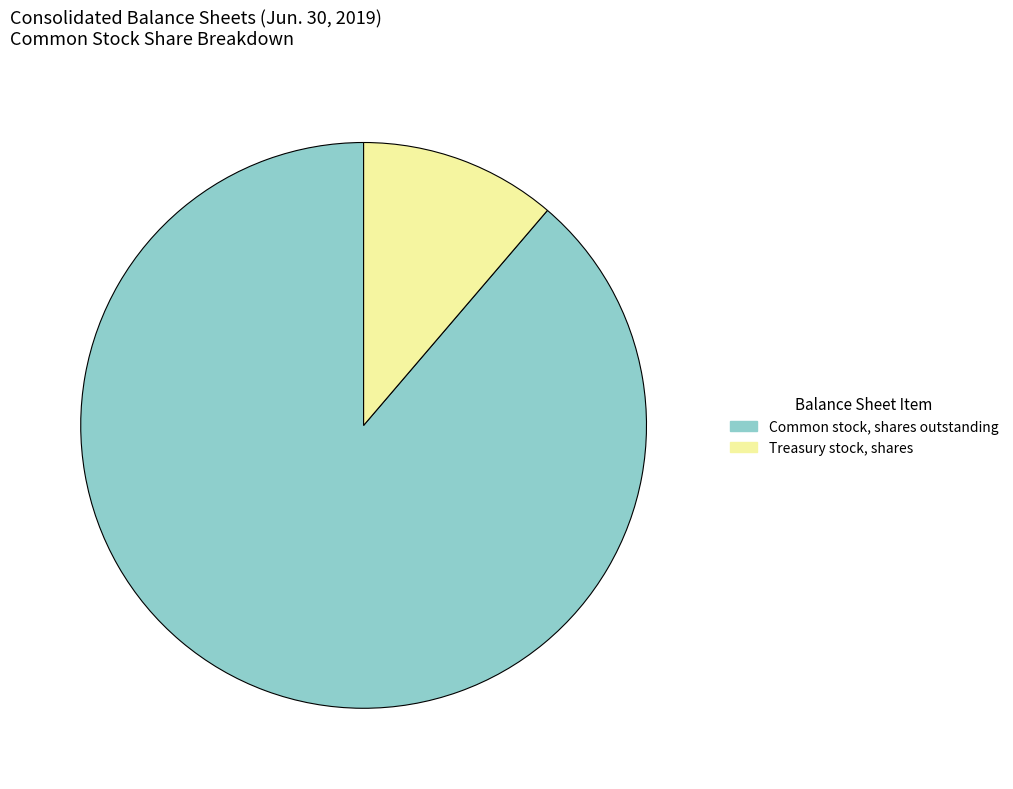

Which slice is the largest?

Common stock, shares outstanding